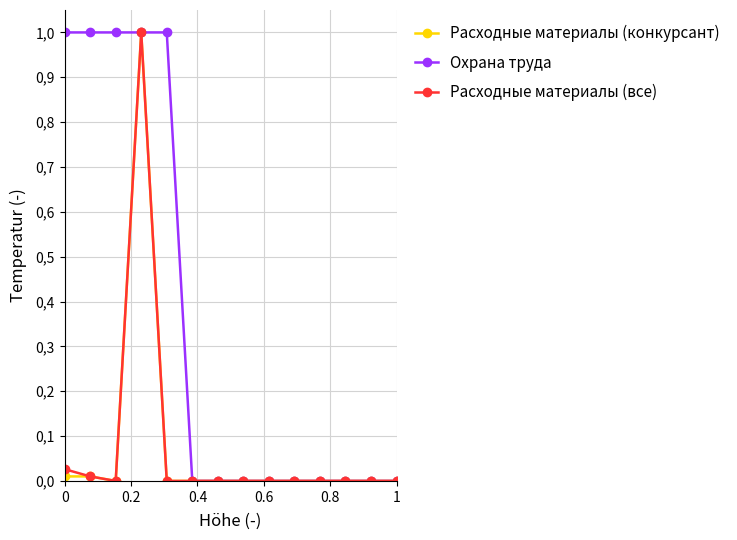

What are all the series names shown in the legend?

Расходные материалы (конкурсант), Охрана труда, Расходные материалы (все)